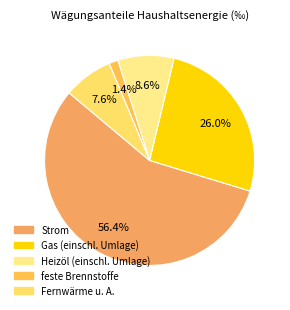

Which has a higher value, Strom or Fernwärme u. A.?

Strom